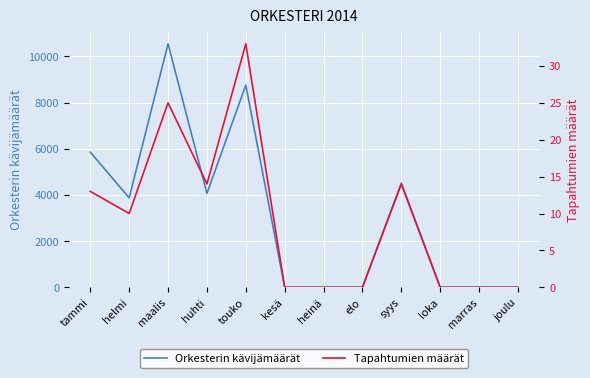

True or false: Orkesterin kävijämäärät and Tapahtumien määrät intersect in this chart.

False